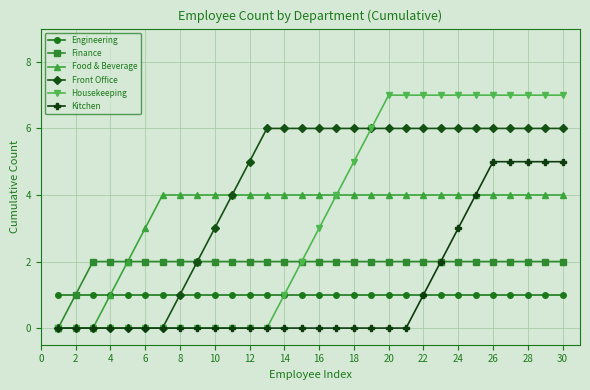

What is the value of the Food & Beverage point at the 10th from the left?

4